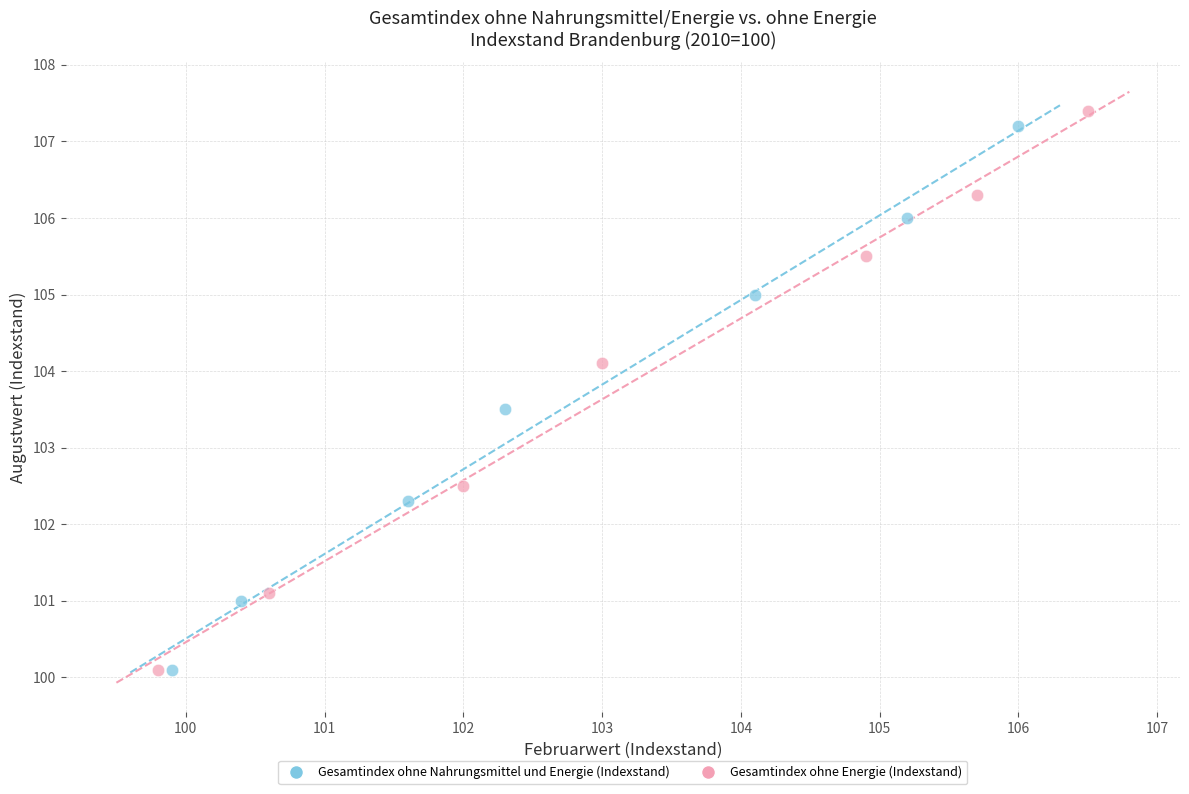

Which series has the largest Y range (max minus min)?

Gesamtindex ohne Energie (Indexstand)